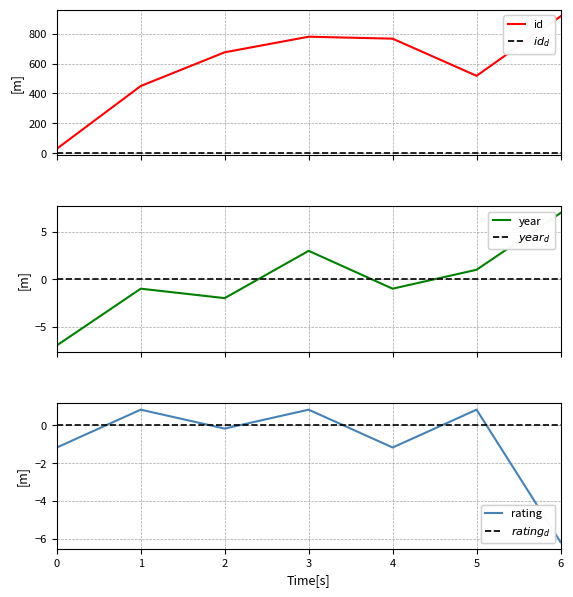

What is the highest value of the id series?

915